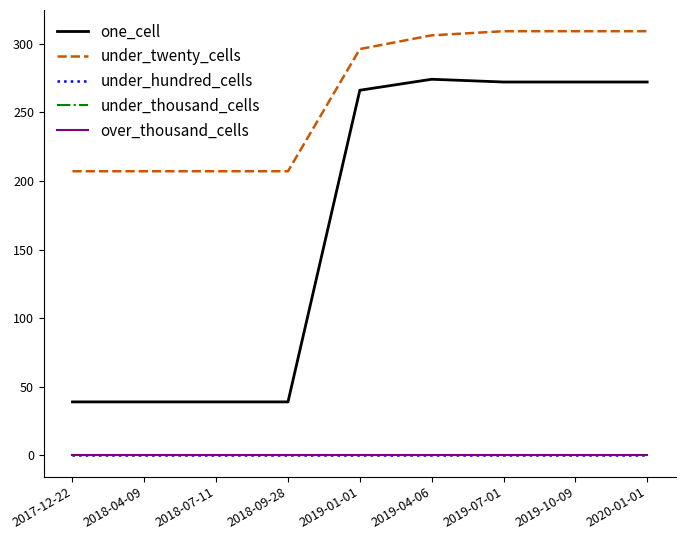

Does the chart have visible grid lines?

No